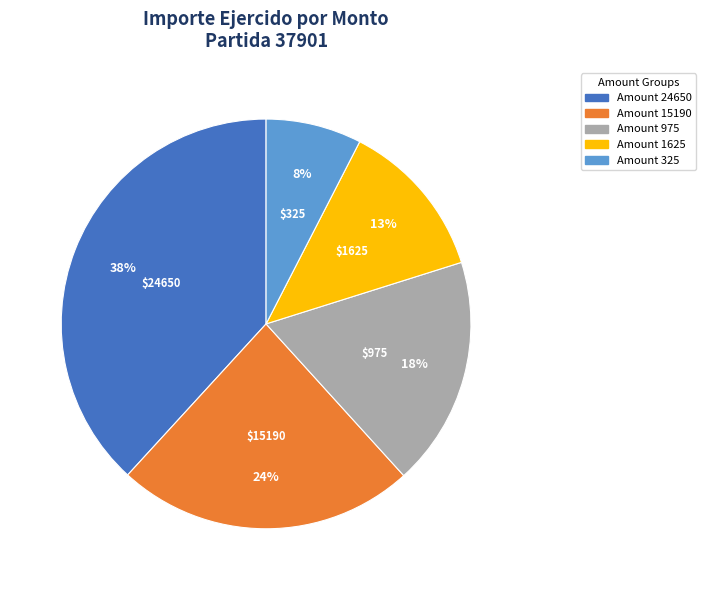

To the nearest percent, what is the average slice percentage?

20%